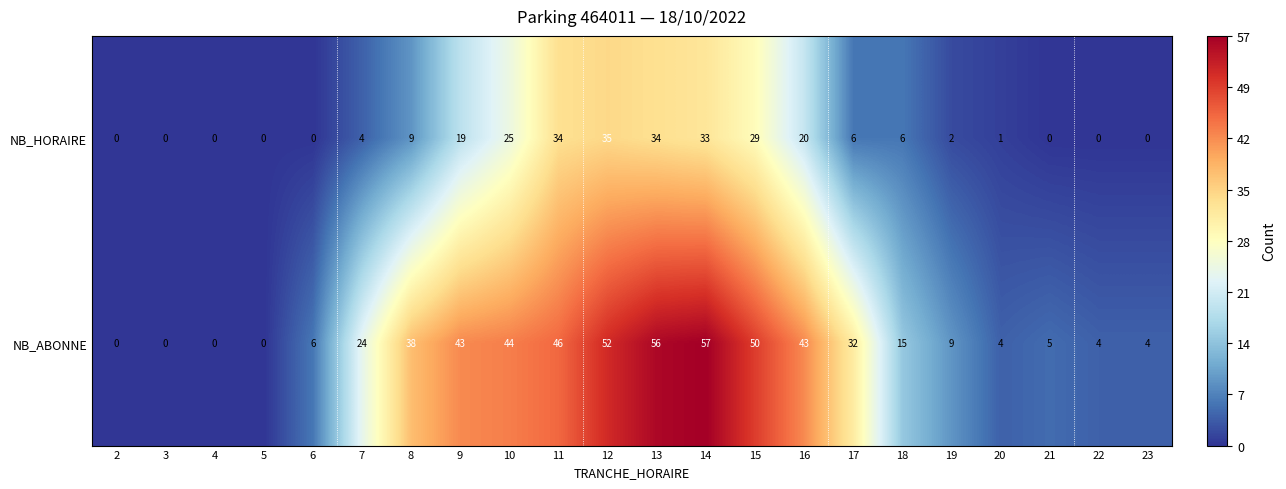

Where is NB_ABONNE nearest to the value 28?

7